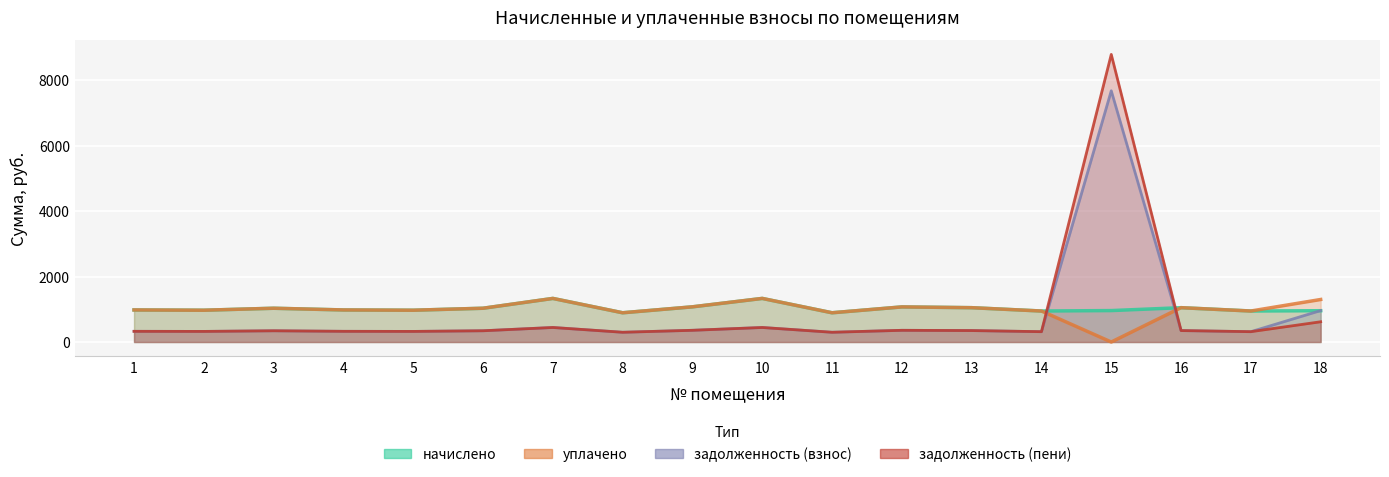

After their last crossing, which series has the higher values: задолженность (взнос) or начислено?

задолженность (взнос)